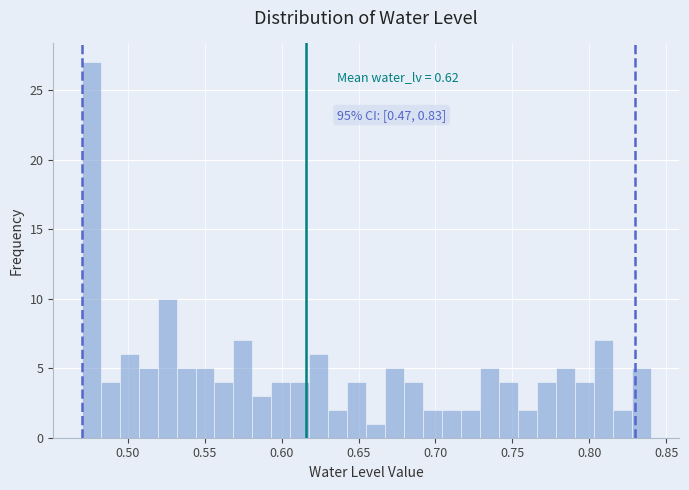

Read against the x-axis, roughly where is the centre of the tallest bar?

0.475